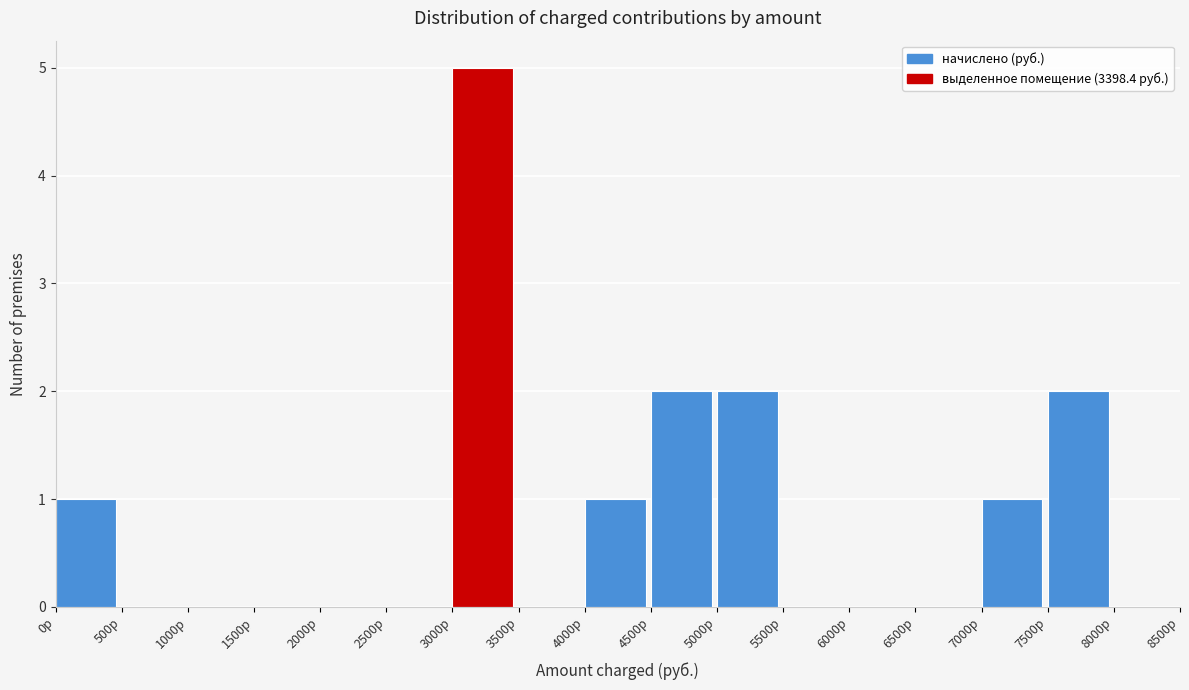

How tall is the bar that spans 7000 to 7500 on the x-axis? The values are not printed on the chart, so give them approximately, as read against the axis.

1